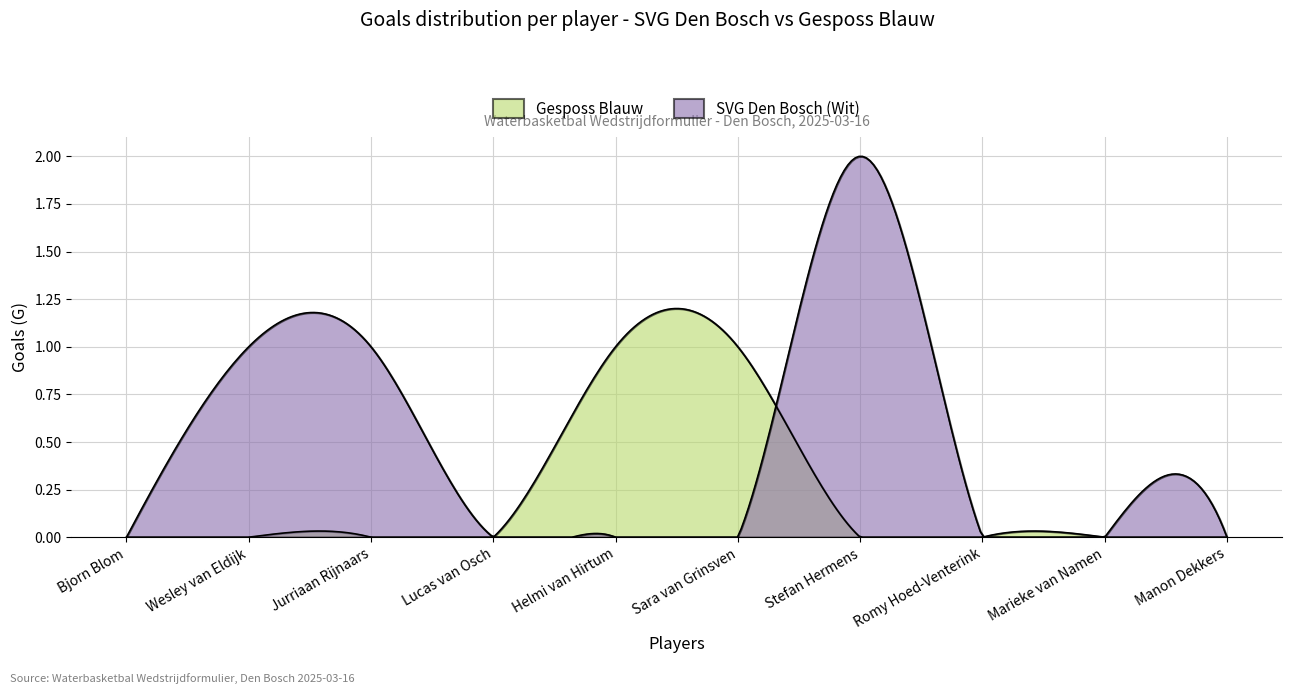

Which series ends up on top after the final intersection of Gesposs Blauw and SVG Den Bosch (Wit)?

SVG Den Bosch (Wit)